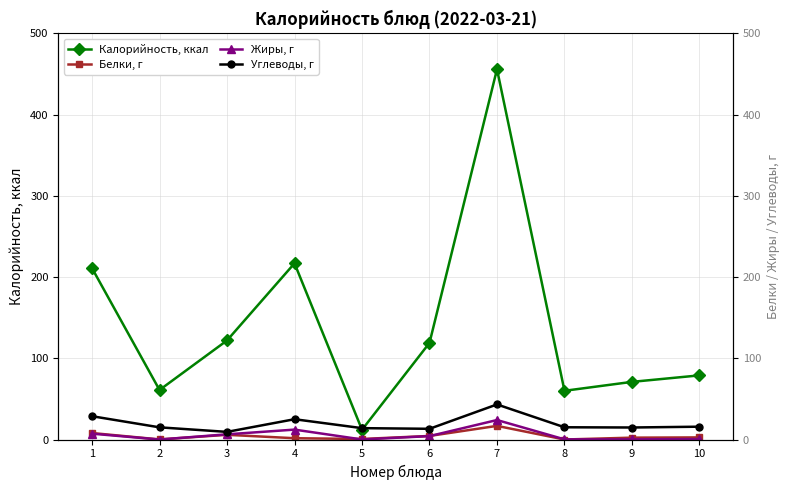

Where does the Жиры, г series first go above 4?

1